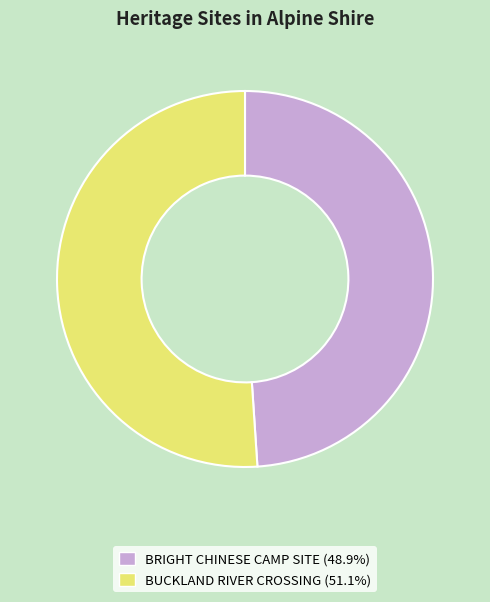

What is the largest slice in the pie chart?

BUCKLAND RIVER CROSSING